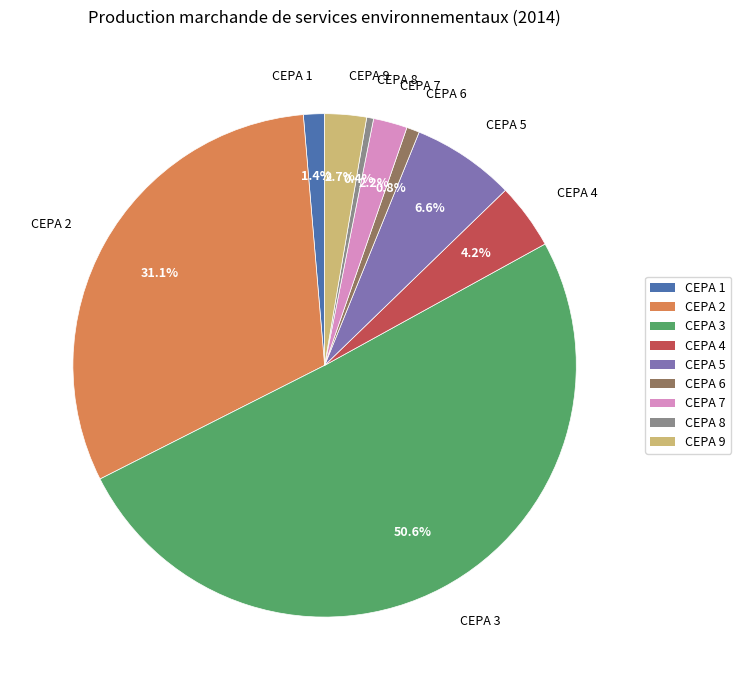

Which has a higher value, CEPA 3 or CEPA 2?

CEPA 3